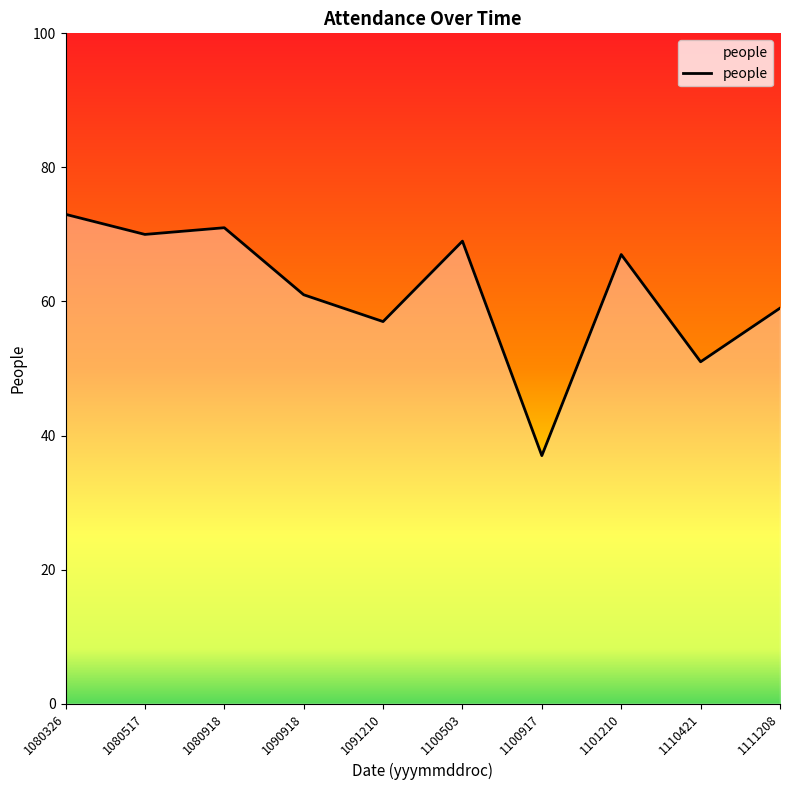

Where does the data first go above 67?

1080326